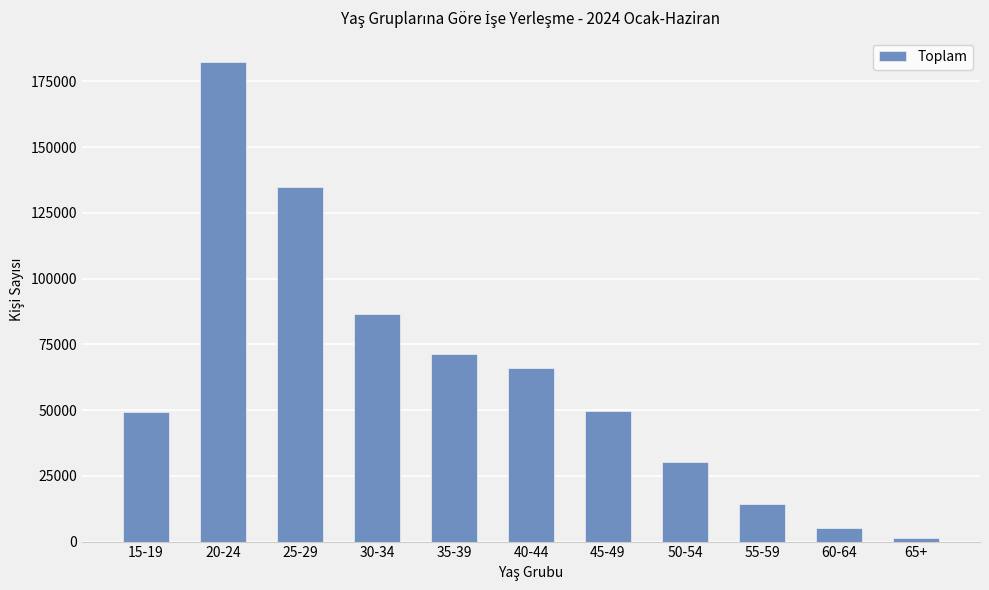

What is the label of the 6th bar from the right?

40-44